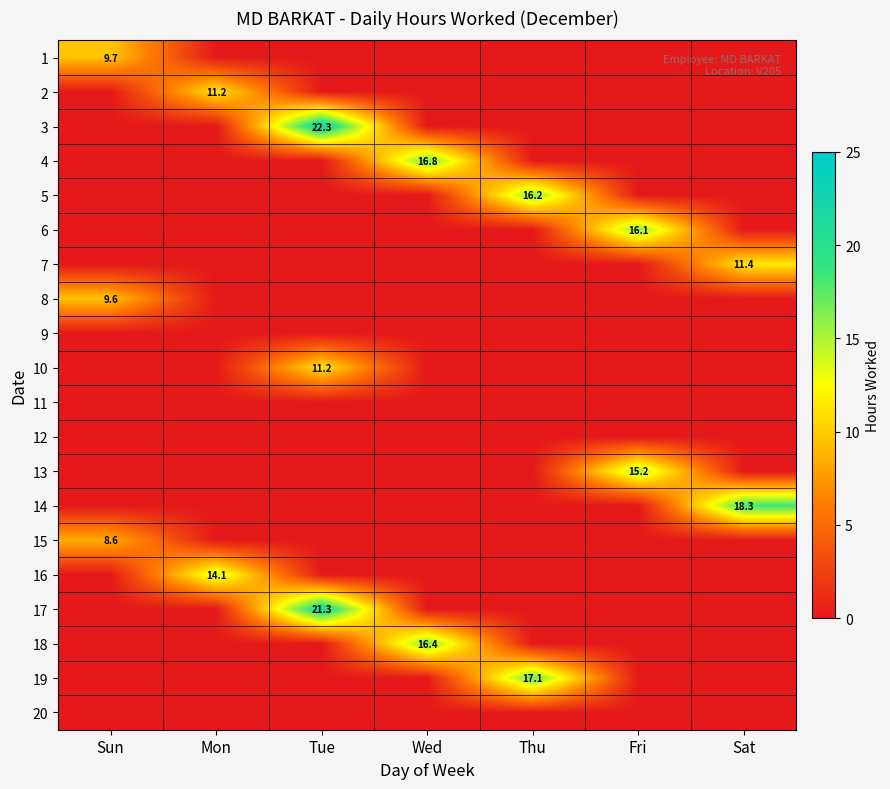

How many data points does each series have?

7